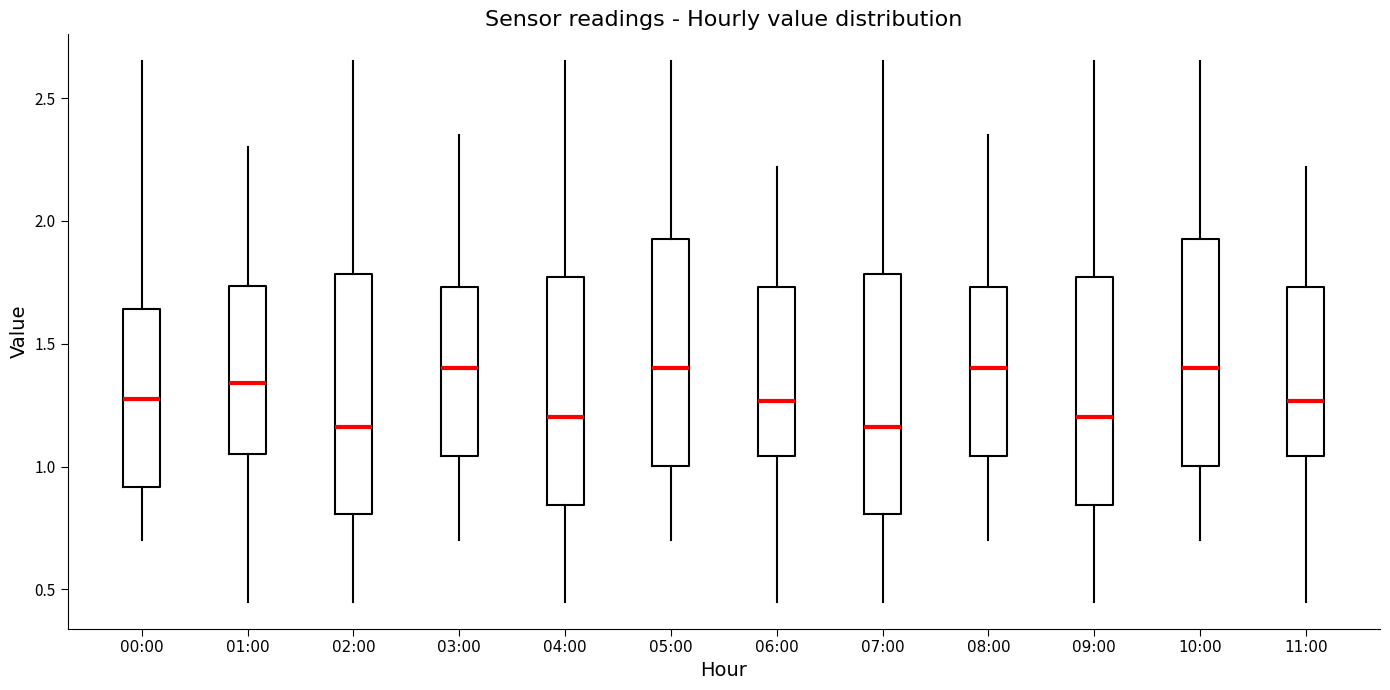

Reading left to right, transcribe this box plot: for each box, give where its median line is, the range the box spans, and where its two whiskers end, as read against the y-axis. The values are not printed on the chart, so give them approximately, as read against the axis.

00:00: median 1.30, box 0.90 to 1.65, whiskers 0.70 to 2.65
01:00: median 1.35, box 1.05 to 1.75, whiskers 0.45 to 2.30
02:00: median 1.15, box 0.80 to 1.80, whiskers 0.45 to 2.65
03:00: median 1.40, box 1.05 to 1.75, whiskers 0.70 to 2.35
04:00: median 1.20, box 0.85 to 1.75, whiskers 0.45 to 2.65
05:00: median 1.40, box 1.00 to 1.95, whiskers 0.70 to 2.65
06:00: median 1.25, box 1.05 to 1.75, whiskers 0.45 to 2.20
07:00: median 1.15, box 0.80 to 1.80, whiskers 0.45 to 2.65
08:00: median 1.40, box 1.05 to 1.75, whiskers 0.70 to 2.35
09:00: median 1.20, box 0.85 to 1.75, whiskers 0.45 to 2.65
10:00: median 1.40, box 1.00 to 1.95, whiskers 0.70 to 2.65
11:00: median 1.25, box 1.05 to 1.75, whiskers 0.45 to 2.20